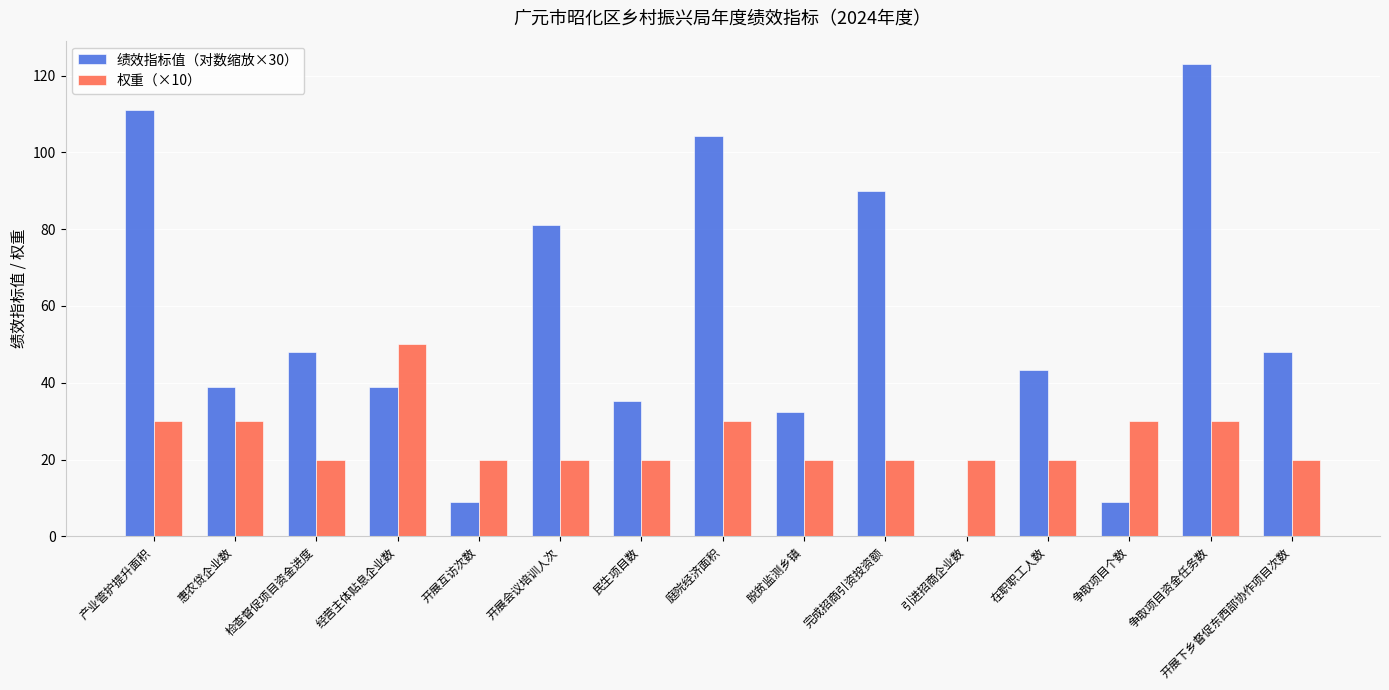

What is the average value of the 权重（×10） series?

25.3